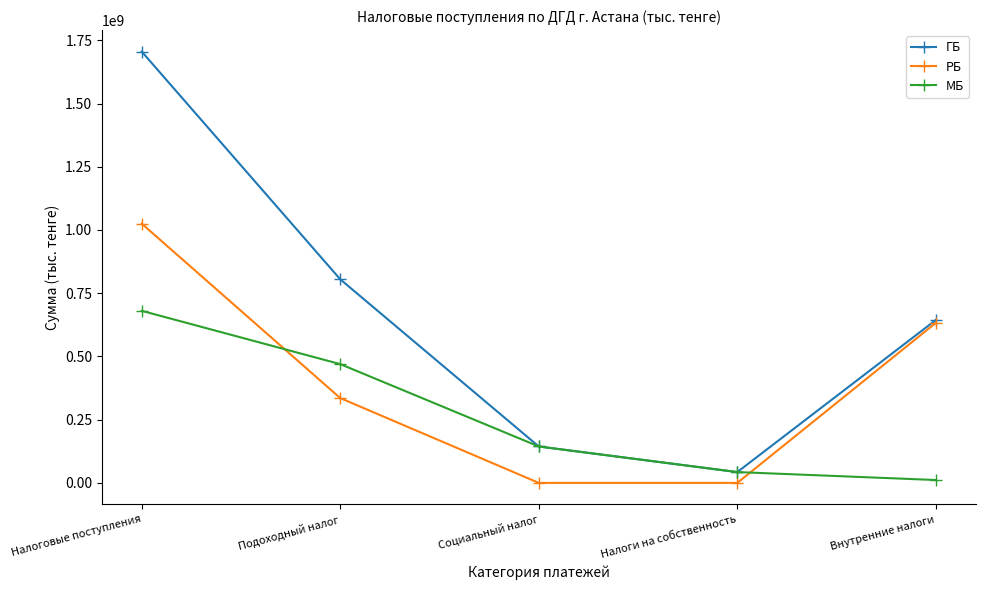

What is the highest value of the РБ series?

1024935075